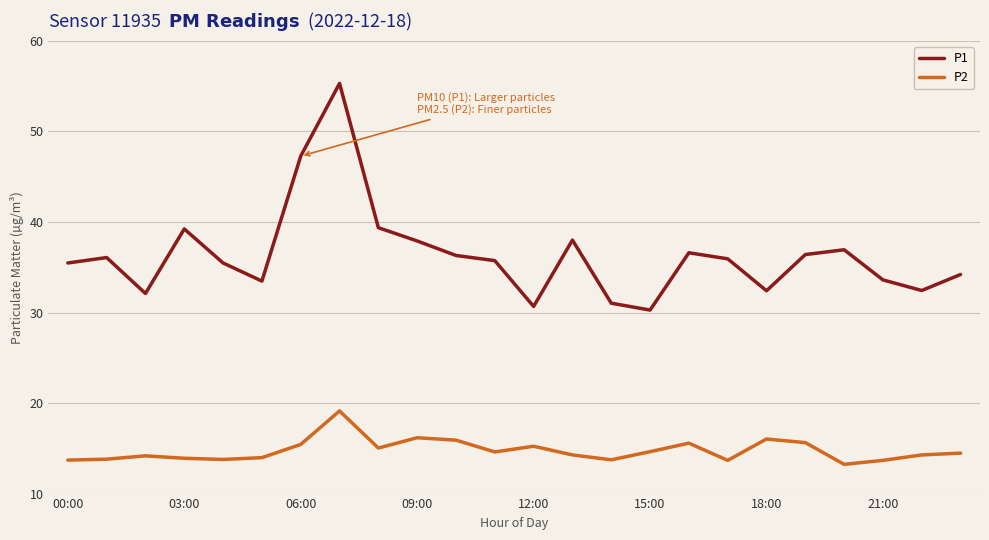

Rank the series by their average value, from highest to lowest.

P1, P2